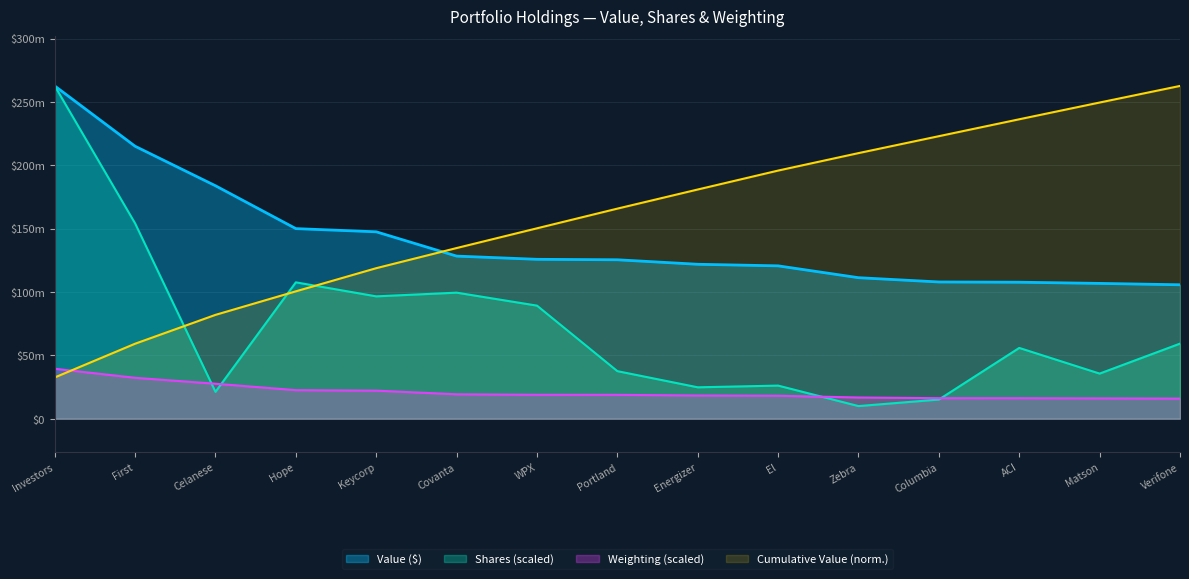

Approximately how many times larger is the value at First compared to Hope?

1.4